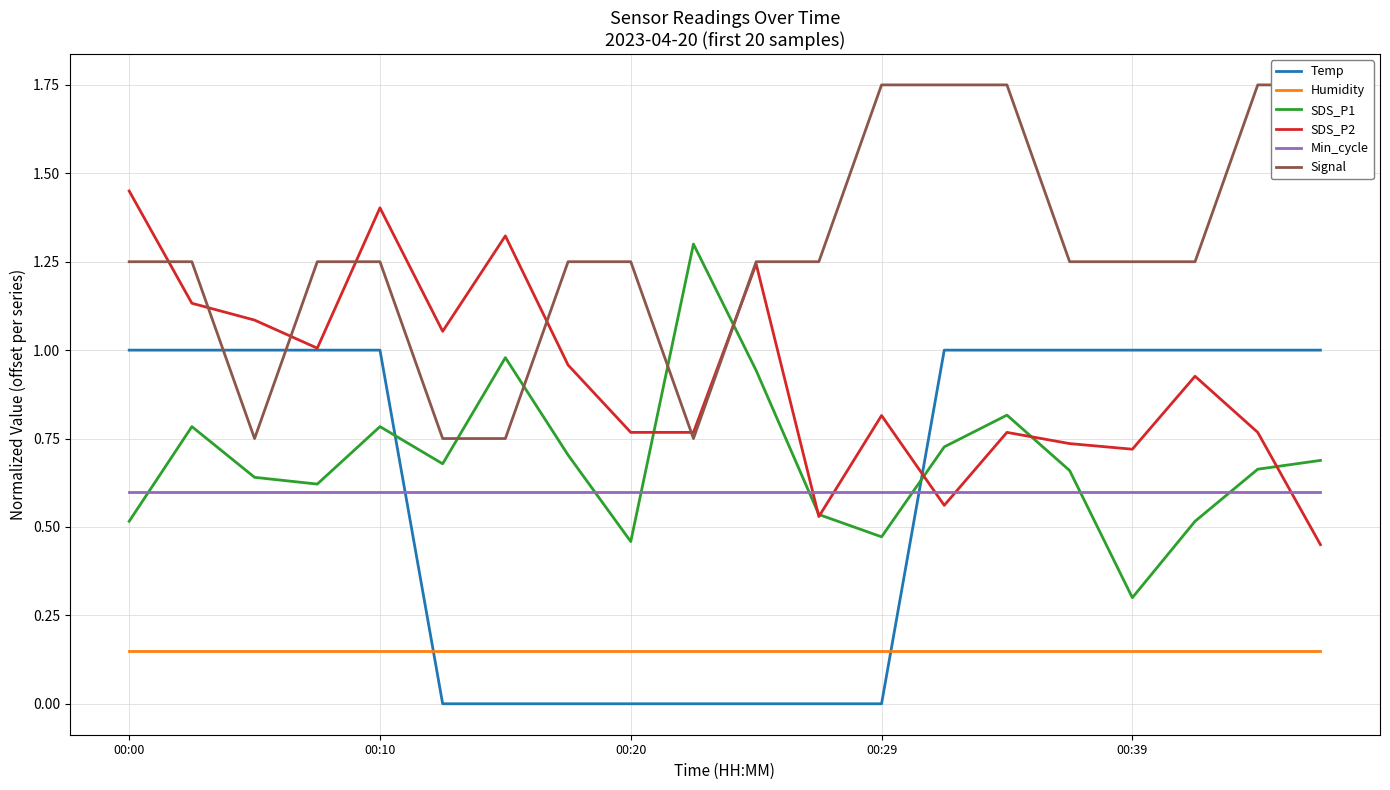

True or false: Min_cycle has a value of 0.6 at 00:00.

True